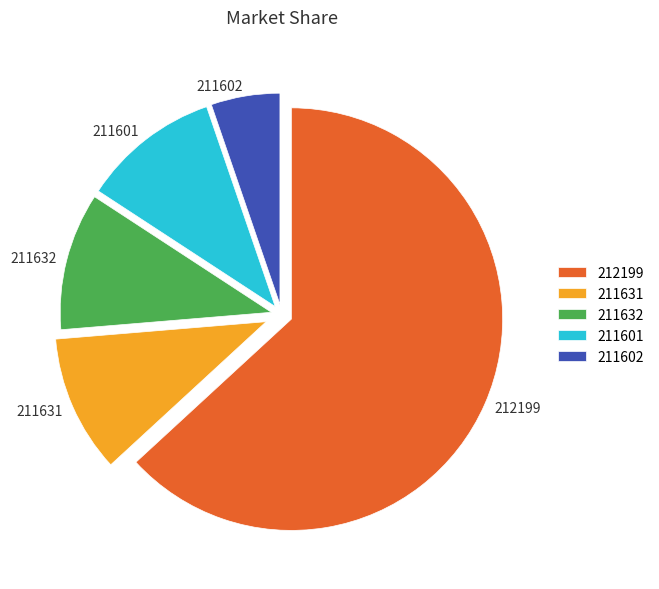

How many slices are in this pie chart?

5